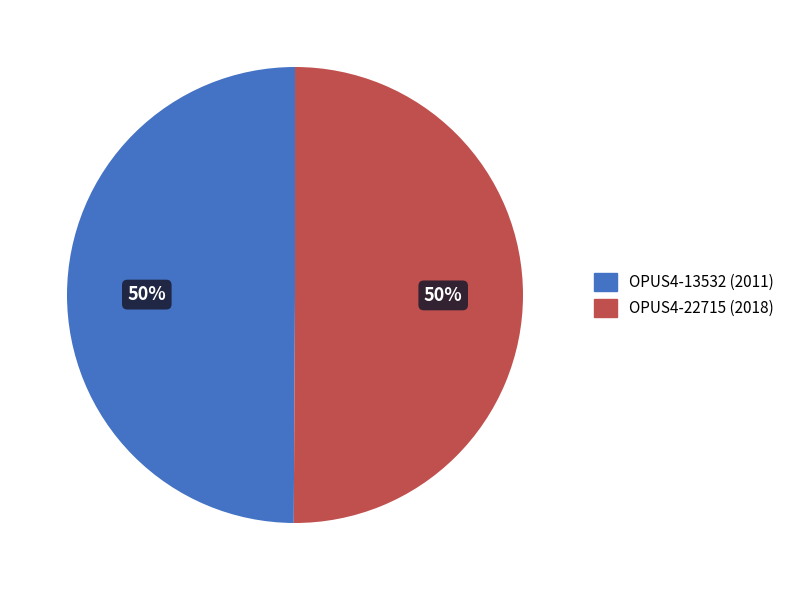

To the nearest percent, what portion does OPUS4-13532 represent?

50%